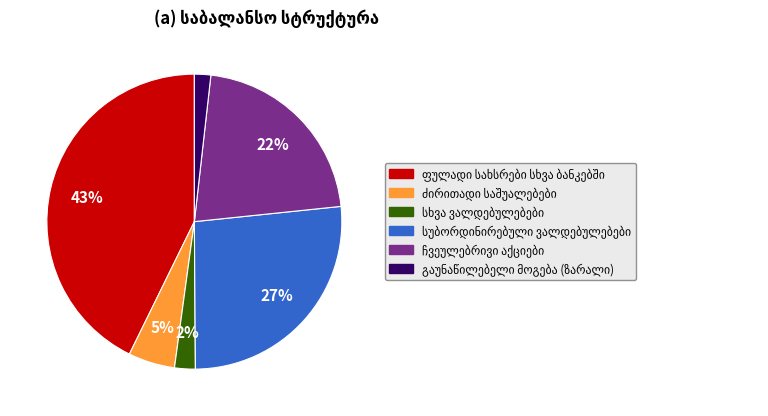

To the nearest percent, what is the difference between the largest and smallest slice percentages?

41%